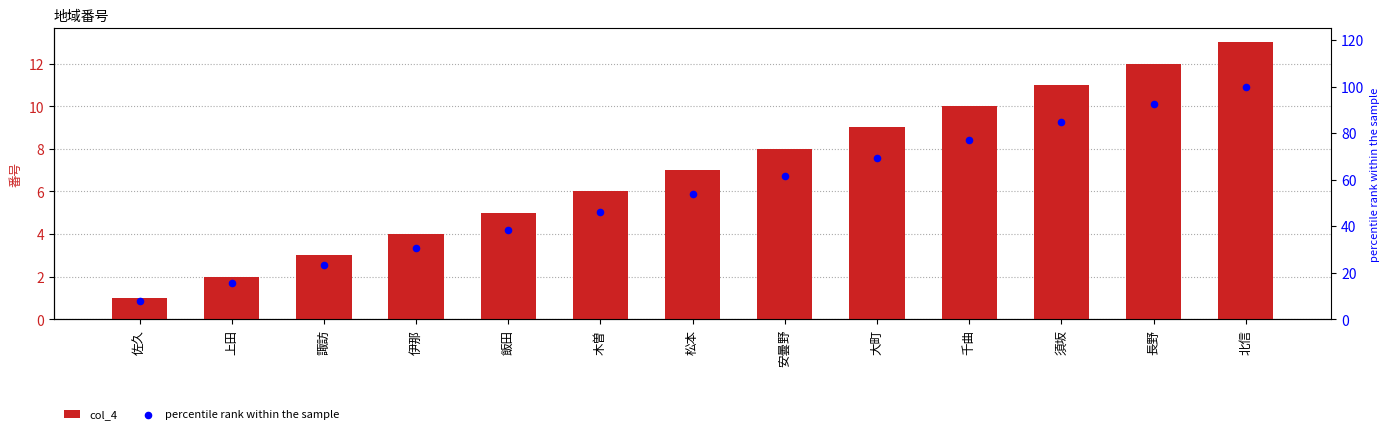

Which series has the widest spread of Y values?

percentile rank within the sample